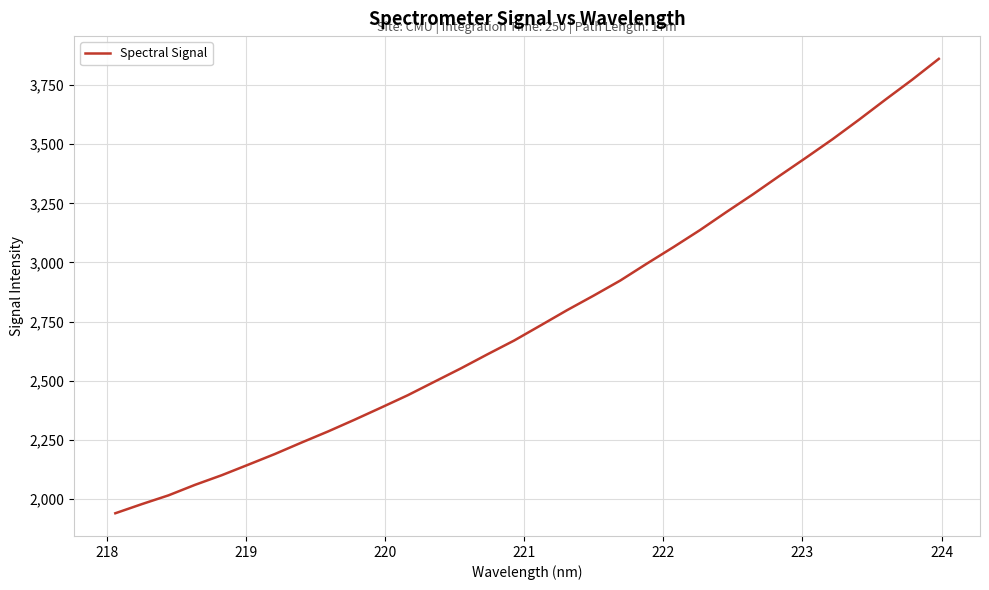

What is the greatest value displayed?

3861.2